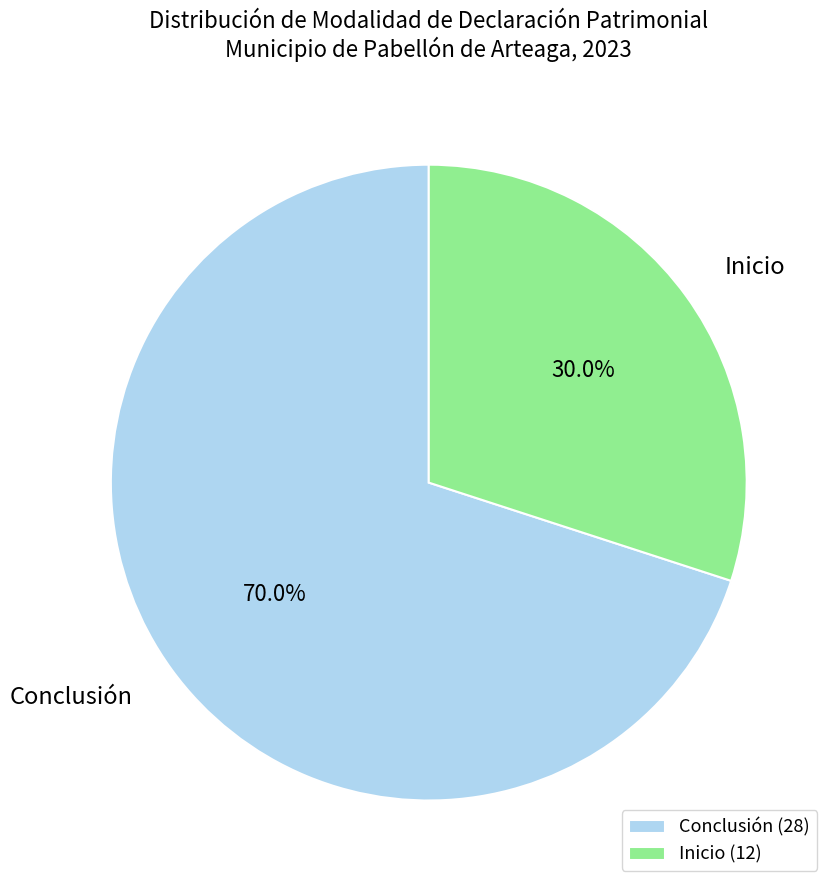

Which category has the biggest portion of the pie?

Conclusión (28)